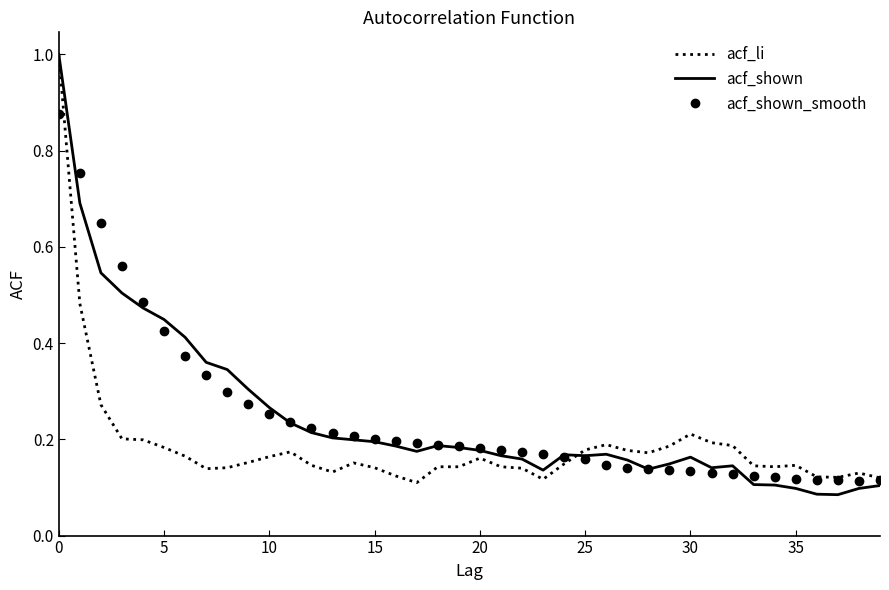

What is the greatest value displayed?

1.0